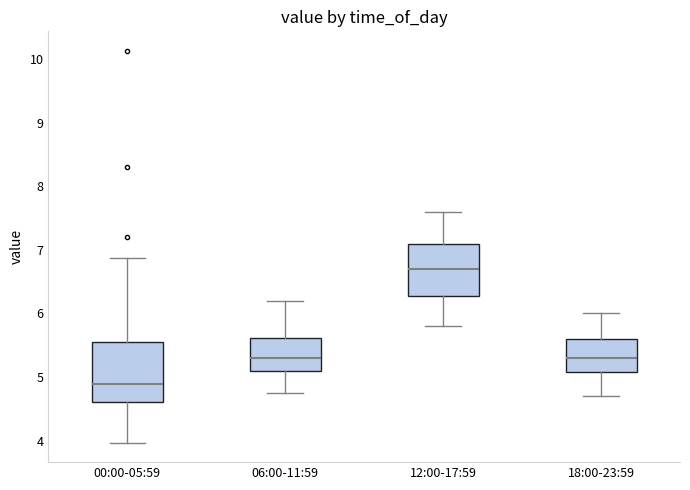

Reading left to right, transcribe this box plot: for each box, give where its median line is, the range the box spans, and where its two whiskers end, as read against the y-axis. The values are not printed on the chart, so give them approximately, as read against the axis.

00:00-05:59: median 4.9, box 4.6 to 5.6, whiskers 4.0 to 6.9
06:00-11:59: median 5.3, box 5.1 to 5.6, whiskers 4.8 to 6.2
12:00-17:59: median 6.7, box 6.3 to 7.1, whiskers 5.8 to 7.6
18:00-23:59: median 5.3, box 5.1 to 5.6, whiskers 4.7 to 6.0